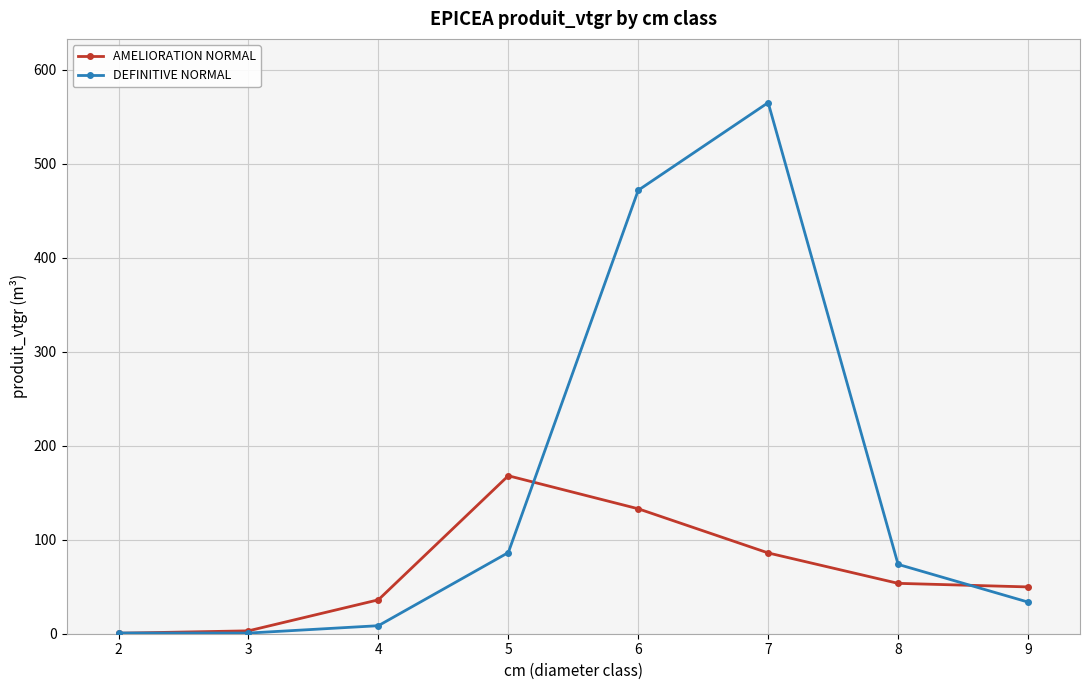

At which label is DEFINITIVE NORMAL closest to 282?

6